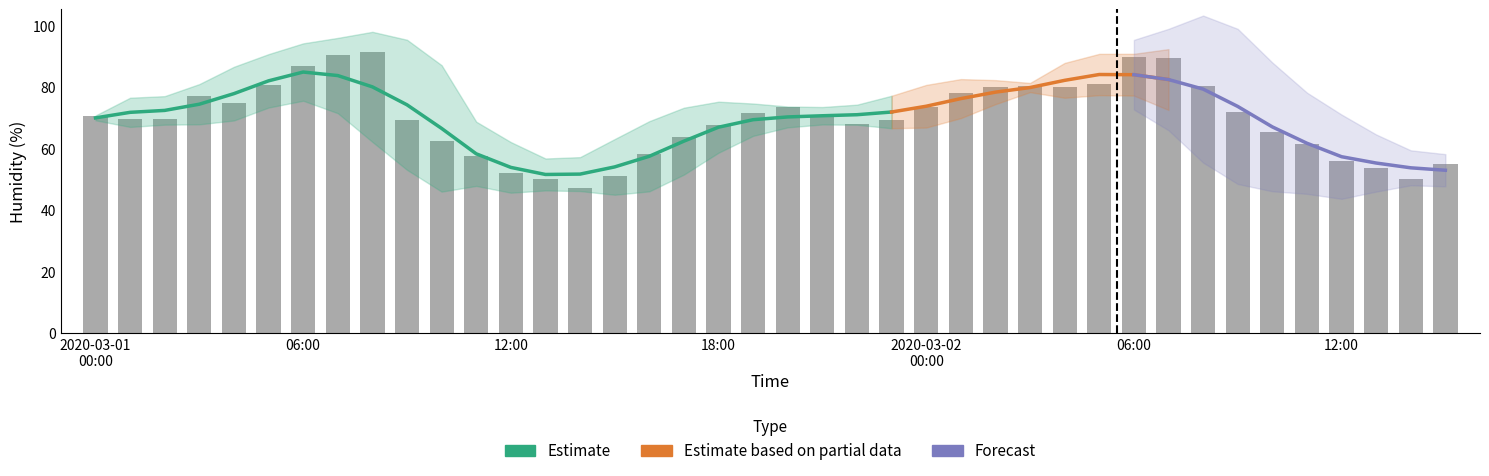

How many values are below 70?

20